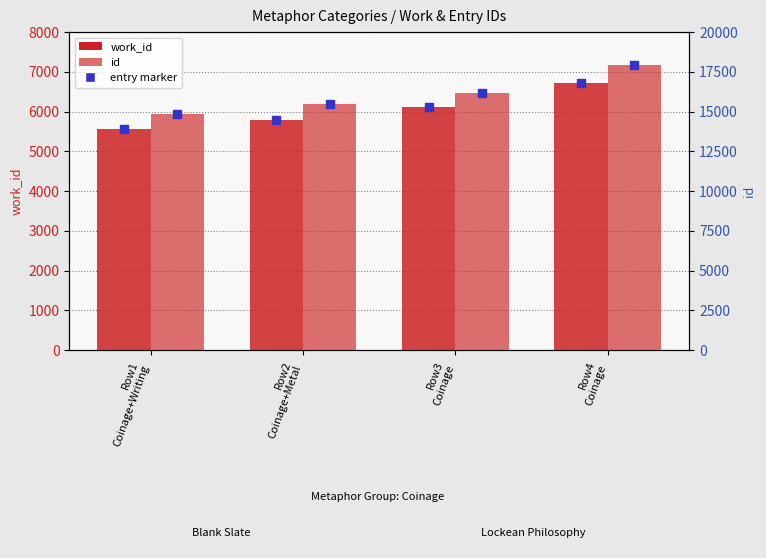

Is it true that id equals 17934 at Row4
Coinage?

True